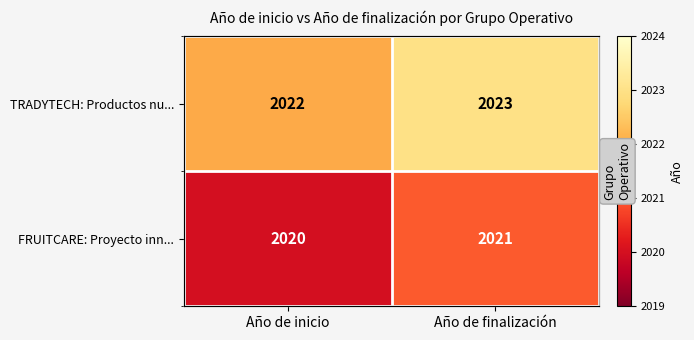

Is the value of FRUITCARE: Proyecto inn... at Año de inicio greater than the value of TRADYTECH: Productos nu... at Año de finalización?

No